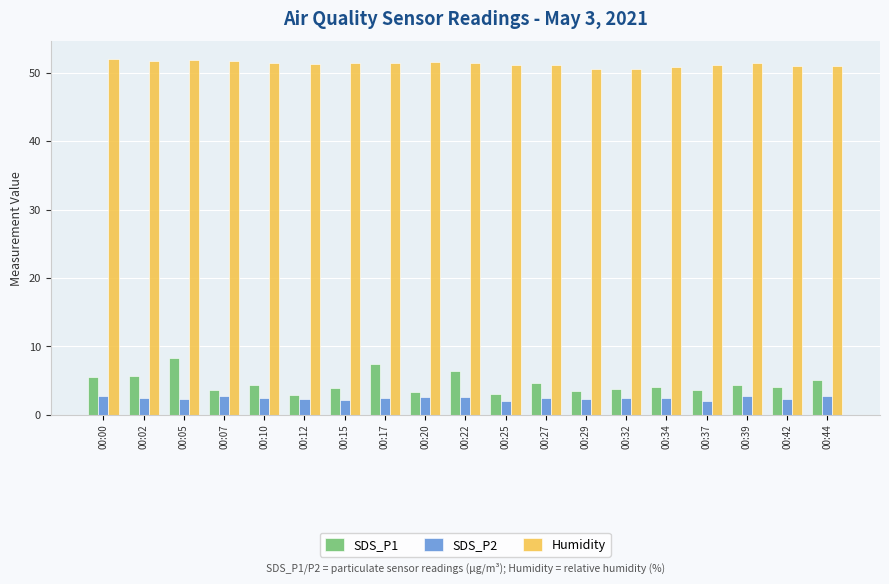

What is the spread (max minus min) of values at 00:34?

48.5